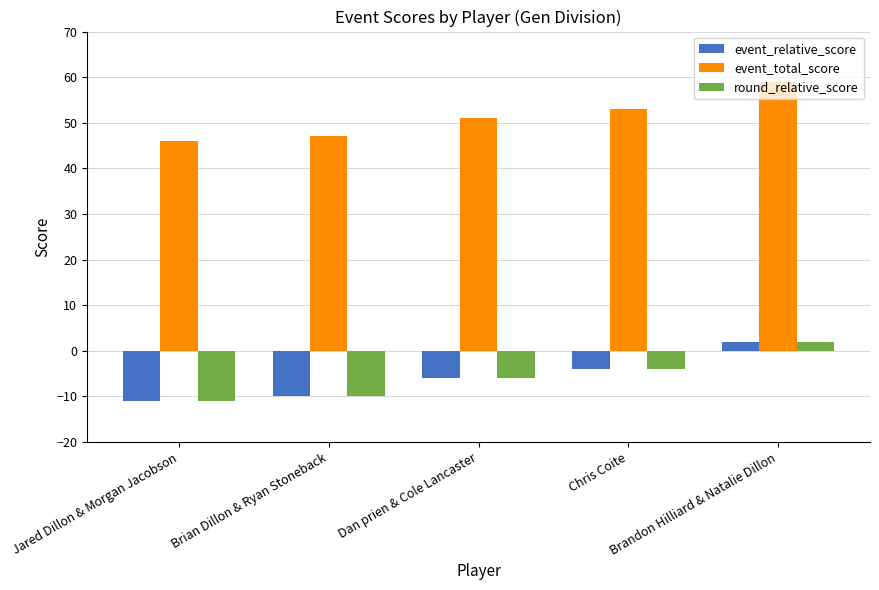

What is the label of the 3rd bar from the right?

Dan prien & Cole Lancaster